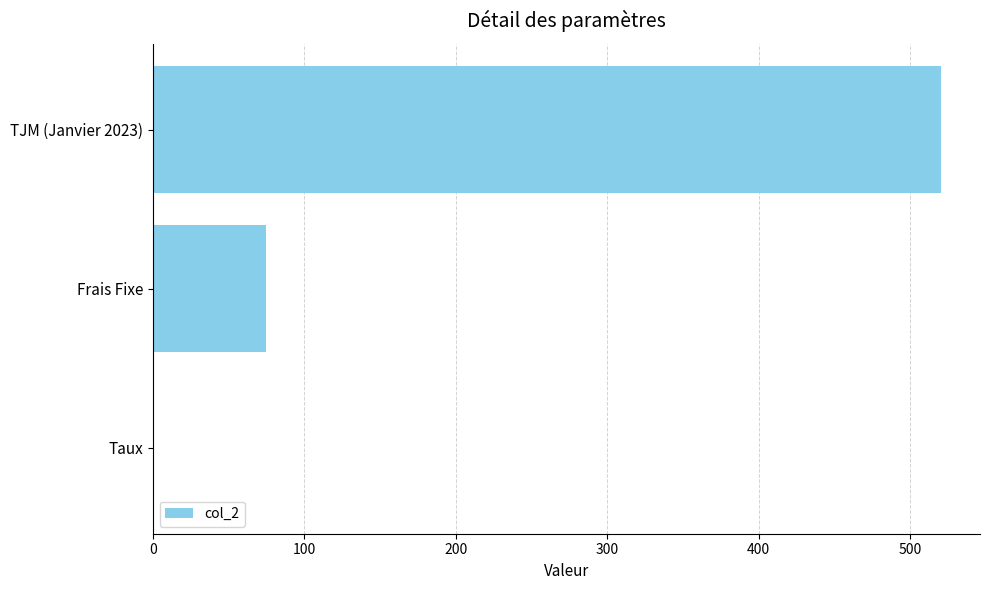

What is the maximum value shown in the chart?

520.0